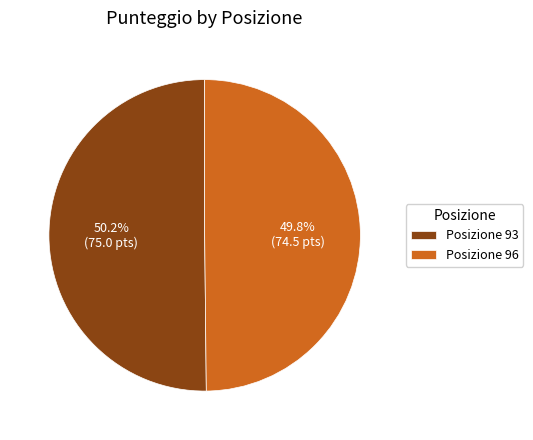

Does any single category account for the majority?

Yes